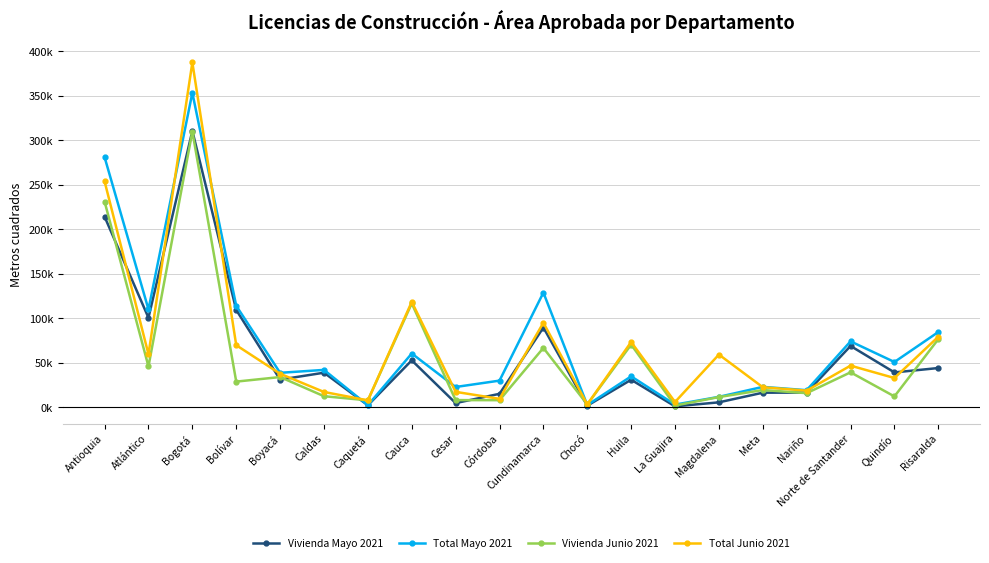

What is the difference between the Vivienda Mayo 2021 values at Bogotá and Cesar?

305717